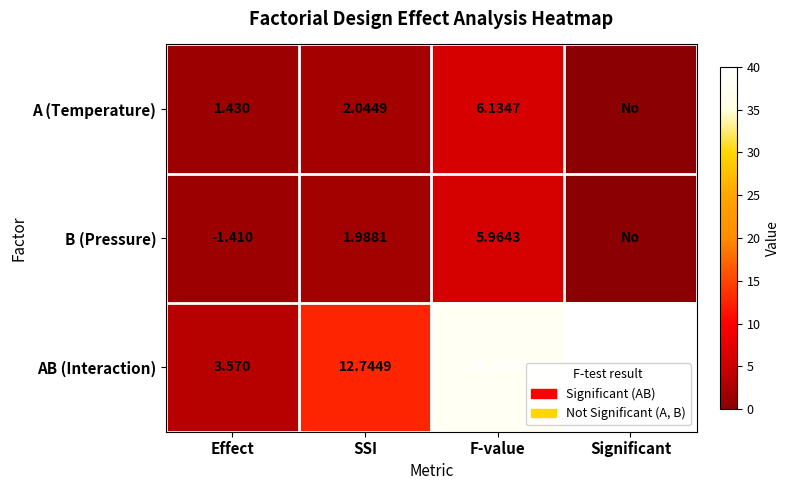

Rank the series at Effect from lowest to highest value.

B (Pressure), A (Temperature), AB (Interaction)